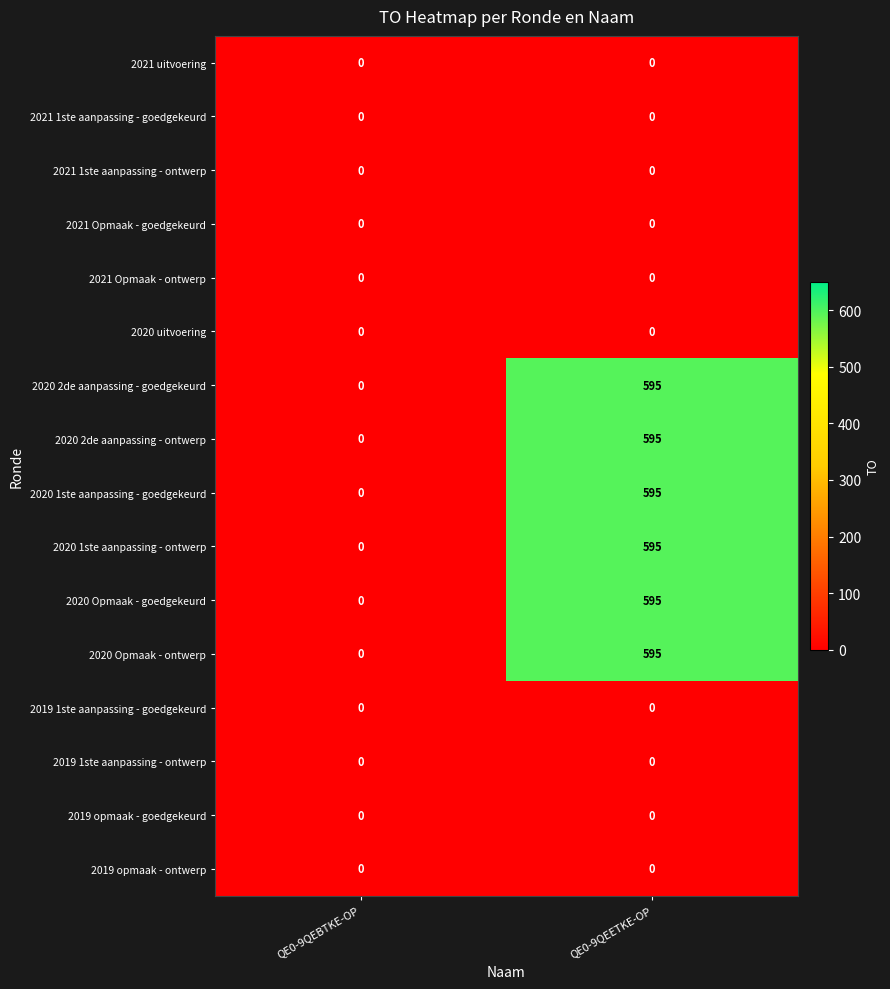

What is the difference between the highest and lowest values at QE0-9QEETKE-OP?

595